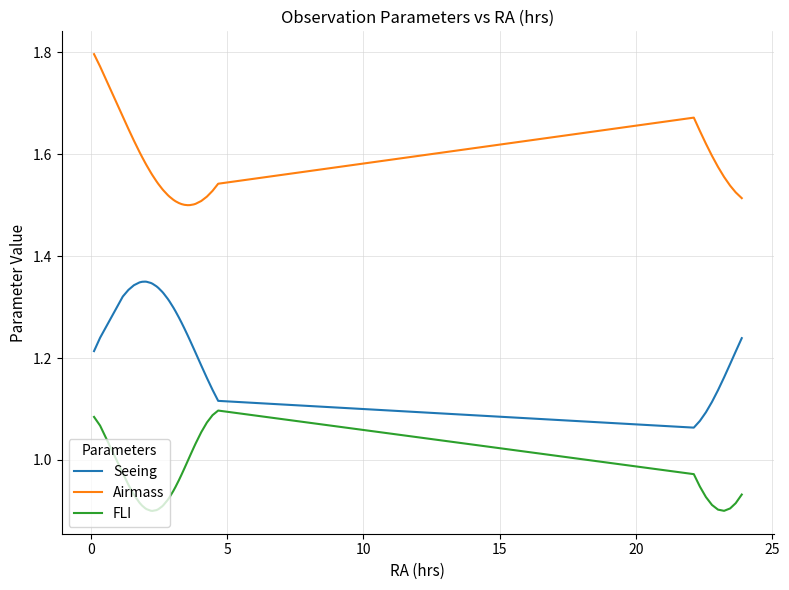

What are all the series names shown in the legend?

Seeing, Airmass, FLI